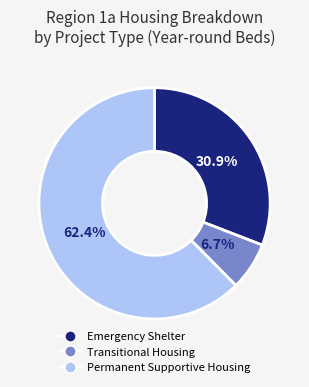

Rank the categories by value from highest to lowest.

Permanent Supportive Housing, Emergency Shelter, Transitional Housing